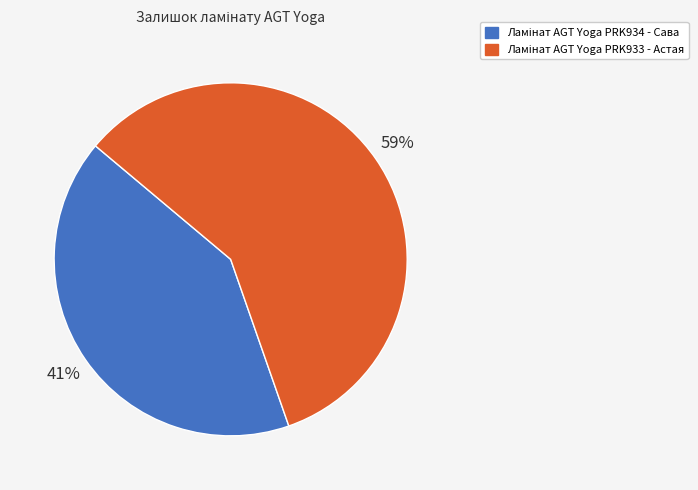

To the nearest percent, what is the average slice percentage?

50%